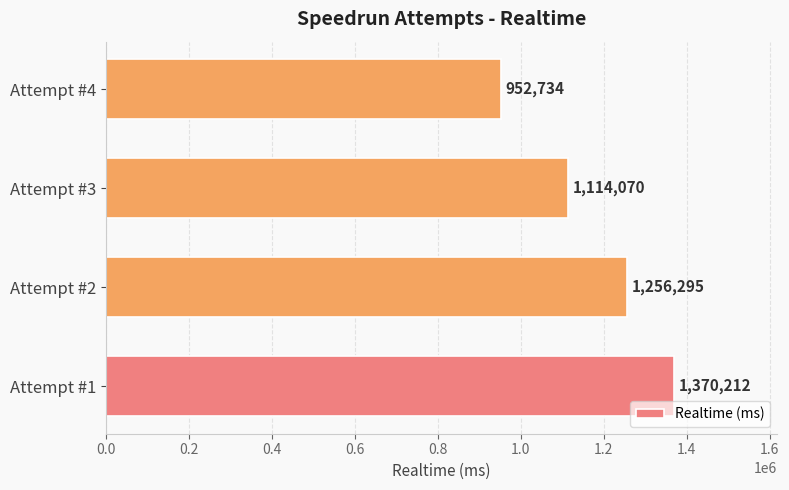

What is the sum of all values?

4693311